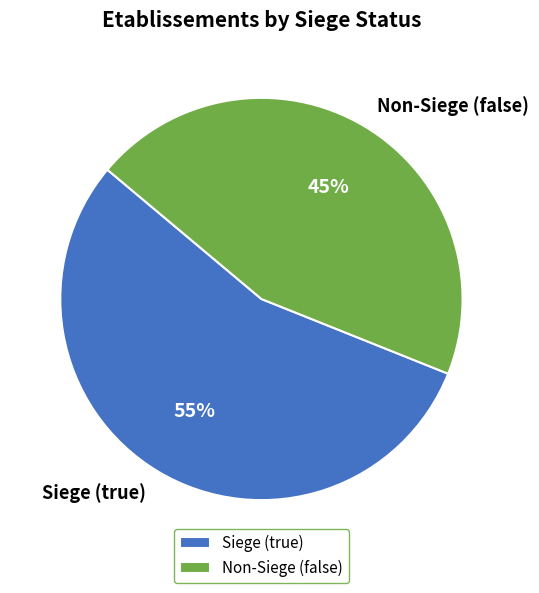

To the nearest percent, what is the combined percentage of Non-Siege (false) and Siege (true)?

100%